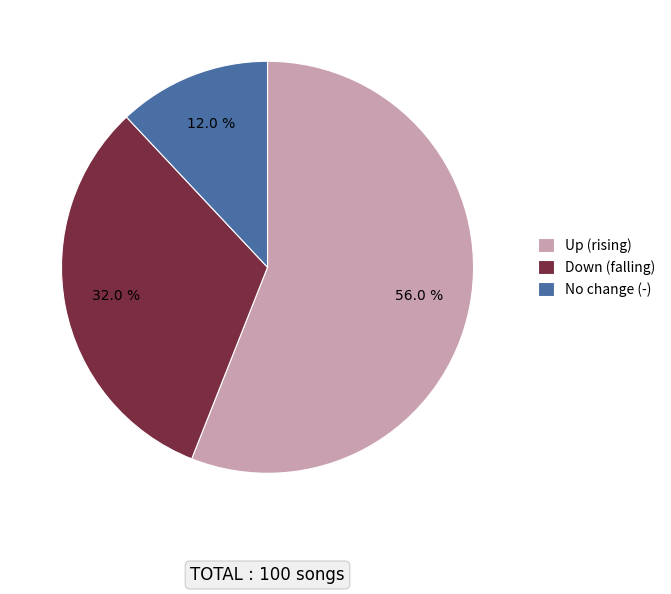

To the nearest percent, what is the average slice percentage?

33%